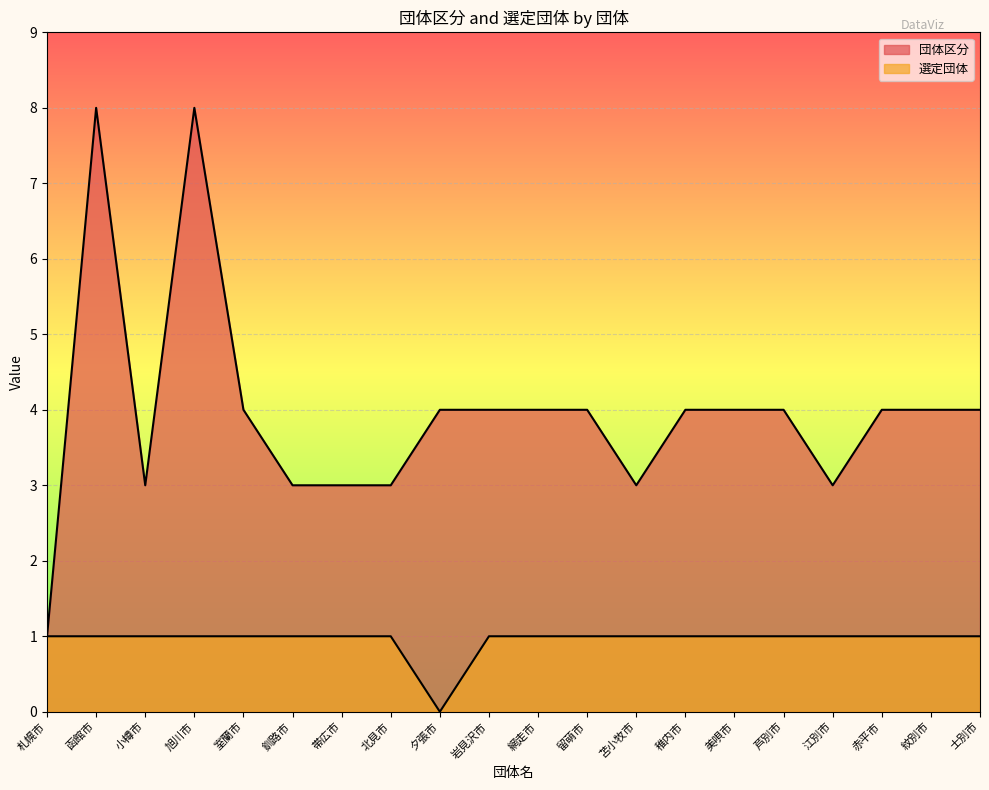

List the labels in order of 団体区分 value, largest first.

函館市, 旭川市, 室蘭市, 夕張市, 岩見沢市, 網走市, 留萌市, 稚内市, 美唄市, 芦別市, 赤平市, 紋別市, 士別市, 小樽市, 釧路市, 帯広市, 北見市, 苫小牧市, 江別市, 札幌市